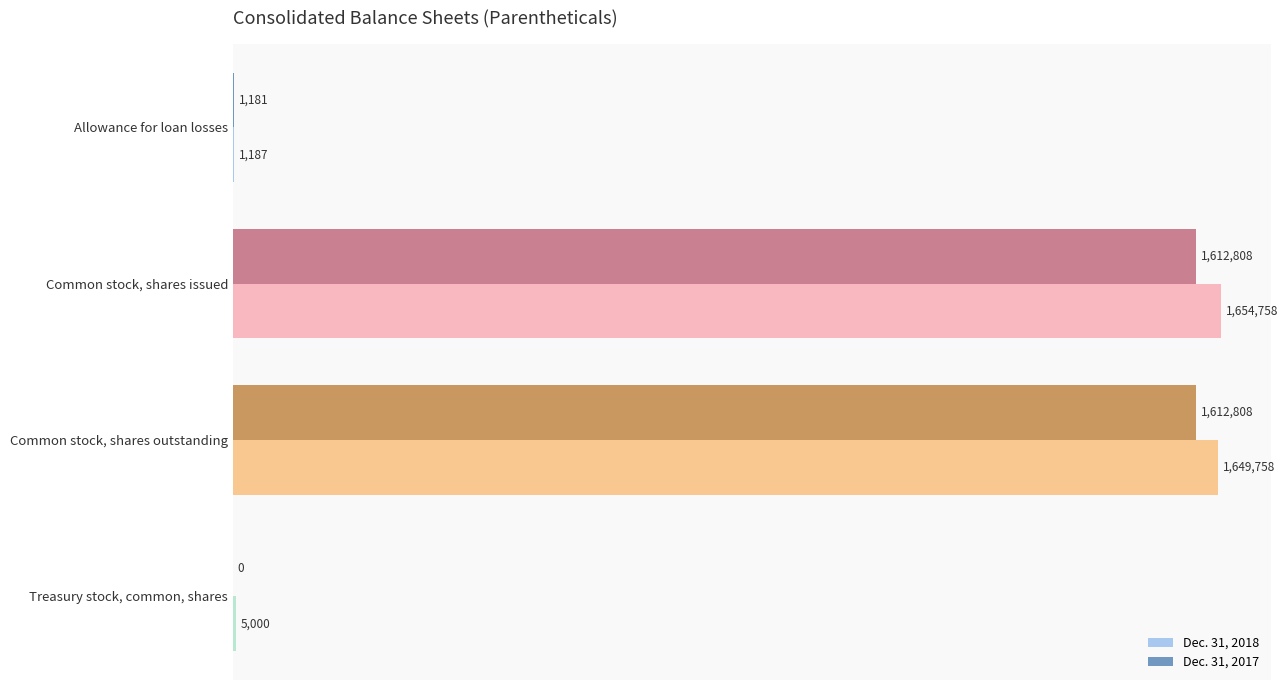

What is the difference between the maximum and minimum values in the Dec. 31, 2018 series?

1653571